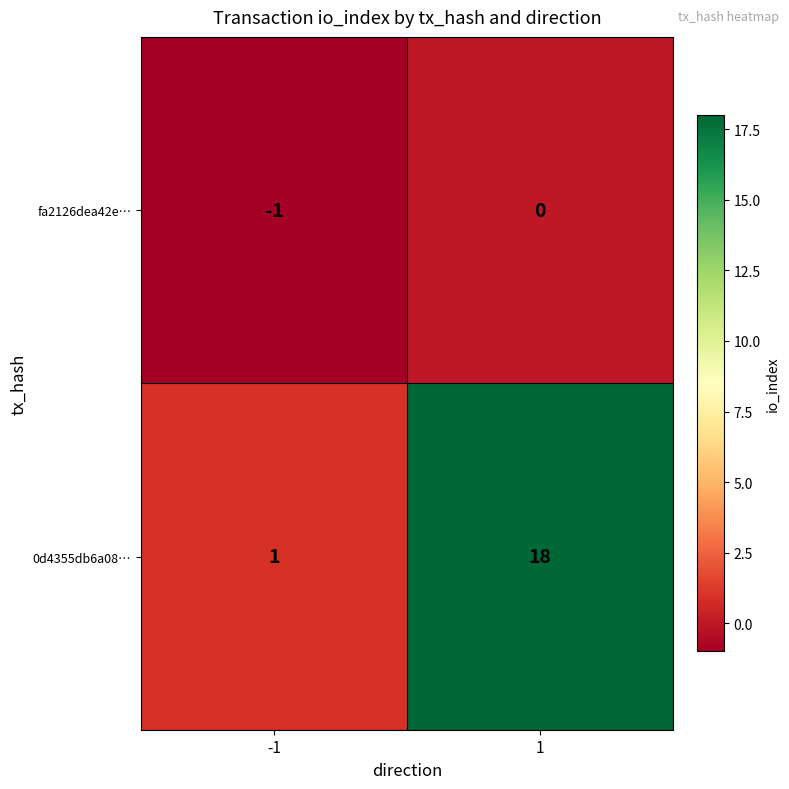

What is the maximum value for 0d4355db6a08…?

18